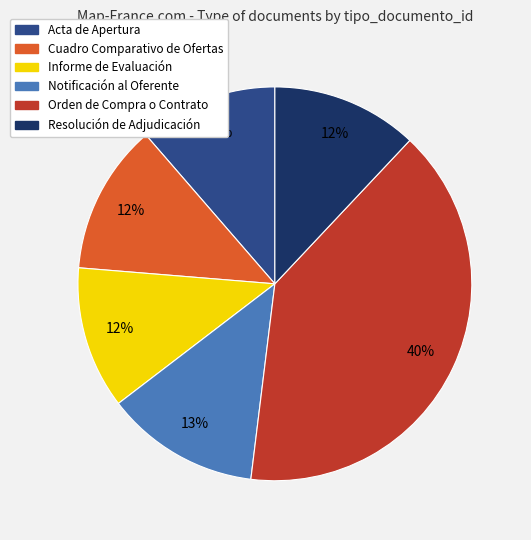

How many segments does this pie chart have?

6